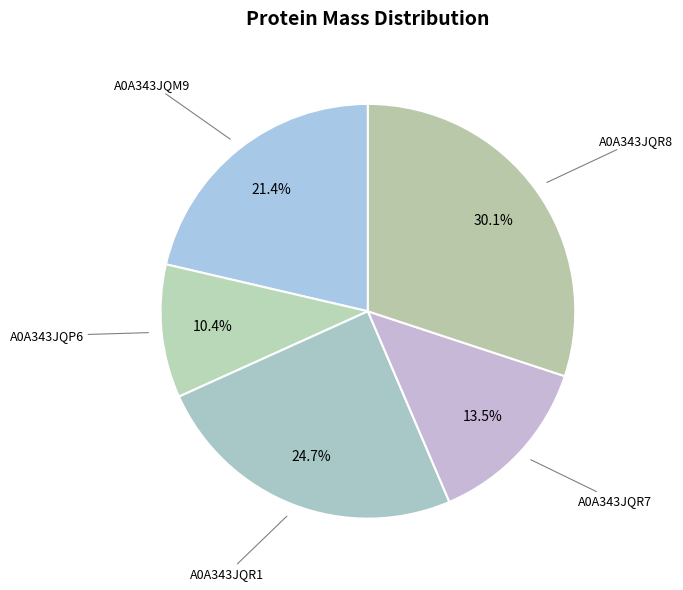

Which category has the smallest portion of the pie?

A0A343JQP6